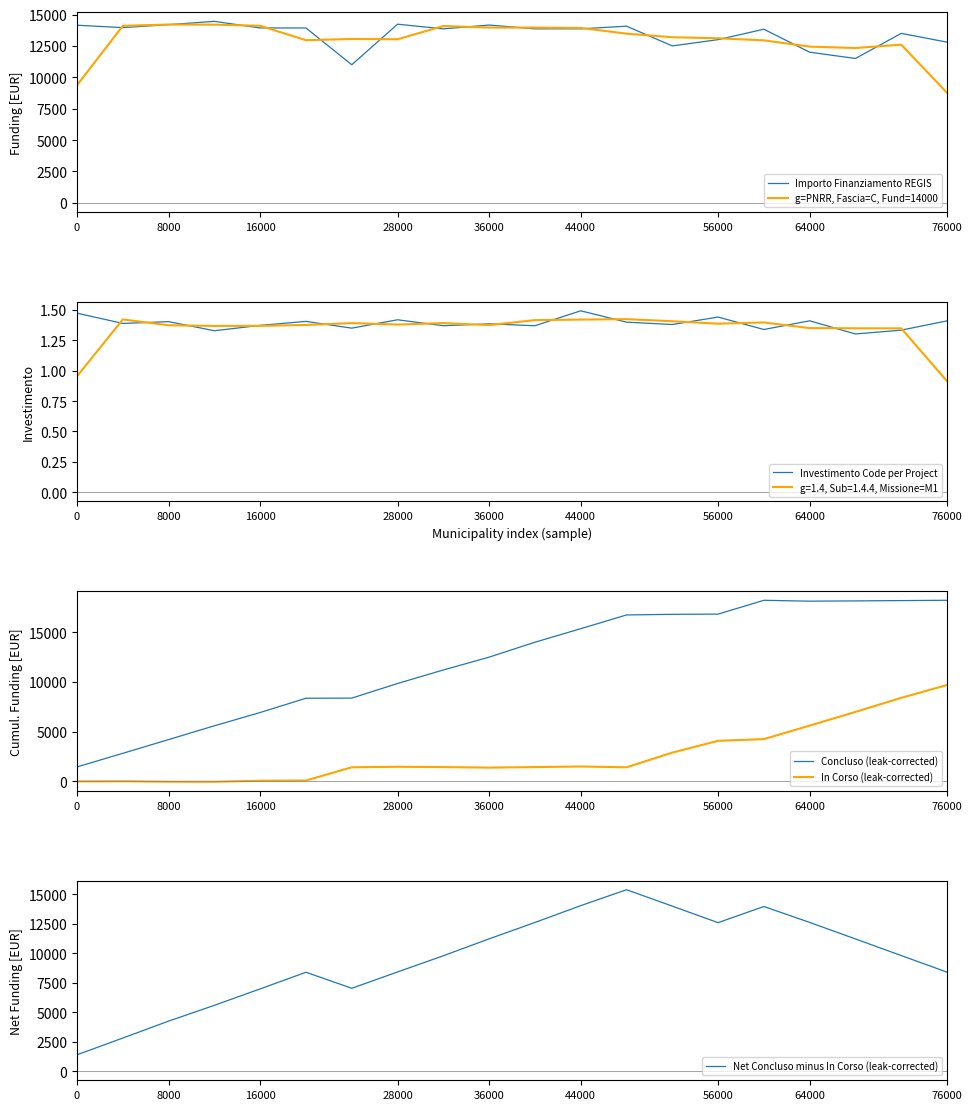

What are all the series names shown in the legend?

Importo Finanziamento REGIS, g=PNRR, Fascia=C, Fund=14000, Investimento Code per Project, Concluso (leak-corrected), In Corso (leak-corrected), Net Concluso minus In Corso (leak-corrected)